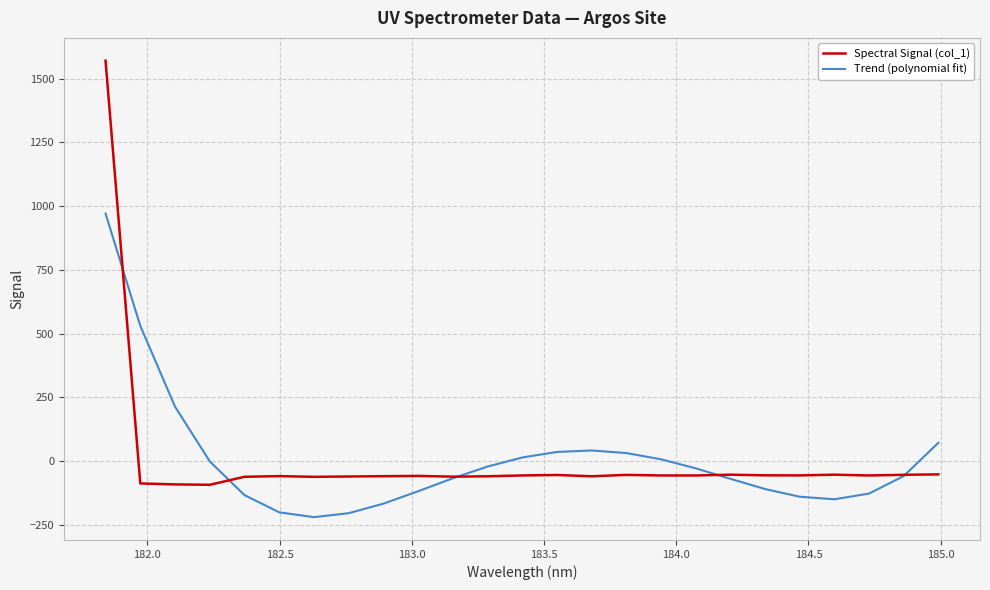

Which series has the largest range (max minus min)?

Spectral Signal (col_1)